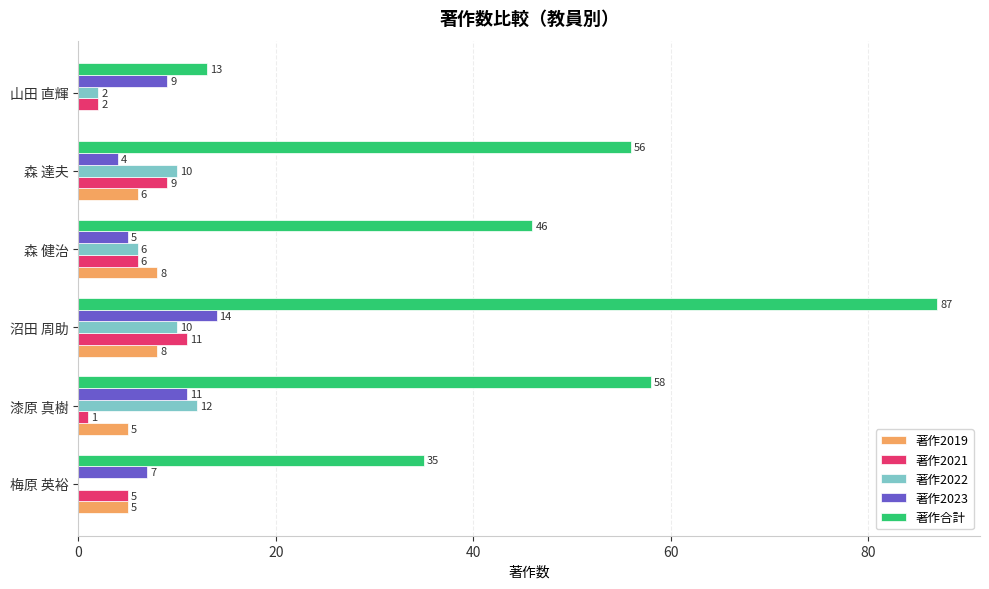

What is the sum of the 著作2023 values at 梅原 英裕 and 漆原 真樹?

18